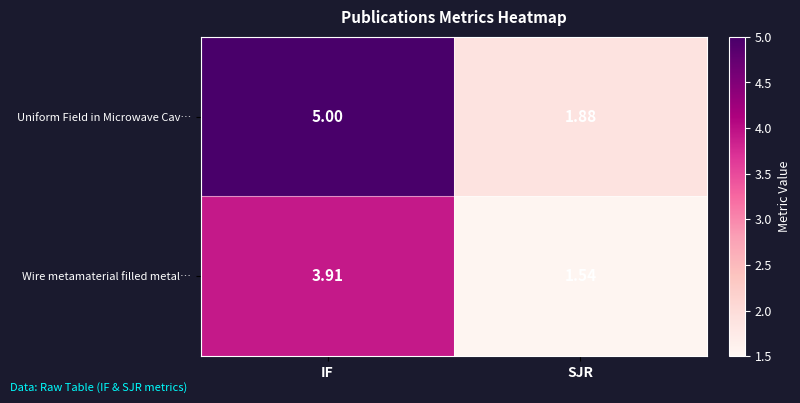

At which label is Uniform Field in Microwave Cav… closest to 3?

SJR